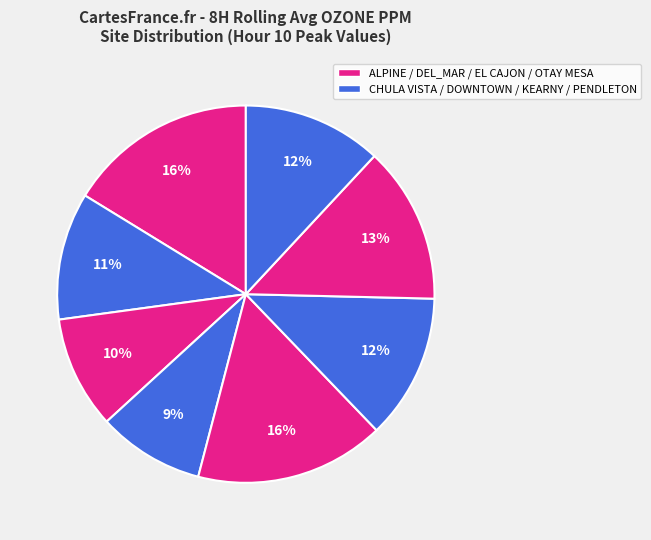

To the nearest percent, what is the average slice percentage?

12%